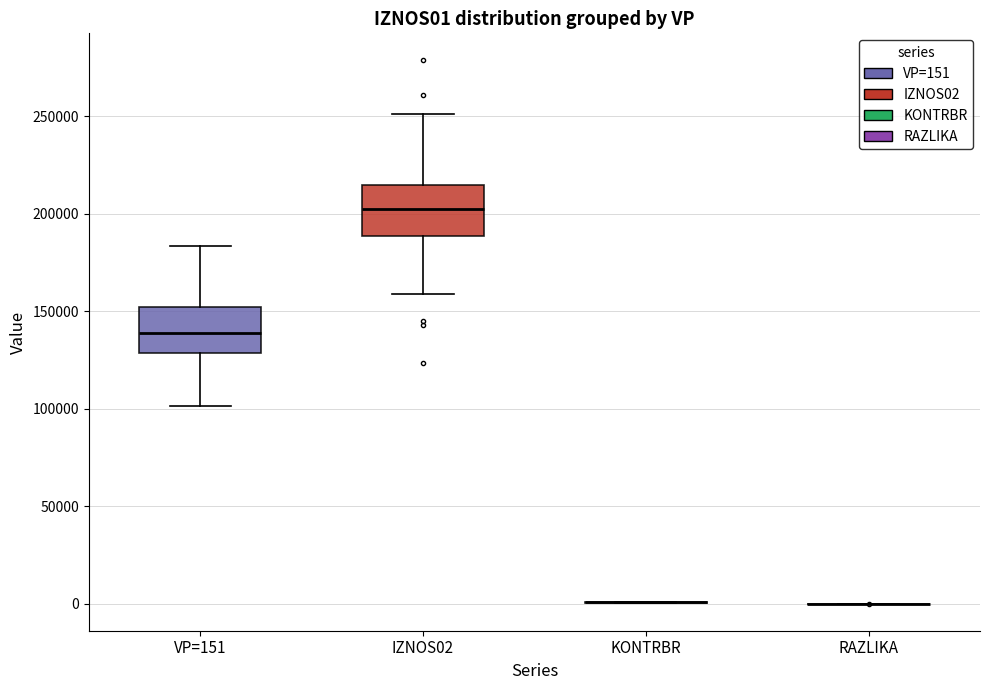

Reading left to right, transcribe this box plot: for each box, give where its median line is, the range the box spans, and where its two whiskers end, as read against the y-axis. The values are not printed on the chart, so give them approximately, as read against the axis.

VP=151: median 140000, box 130000 to 150000, whiskers 100000 to 185000
IZNOS02: median 205000, box 190000 to 215000, whiskers 160000 to 250000
KONTRBR: box collapsed to a line at 0, whiskers 0 to 0
RAZLIKA: box collapsed to a line at 0, whiskers 0 to 0